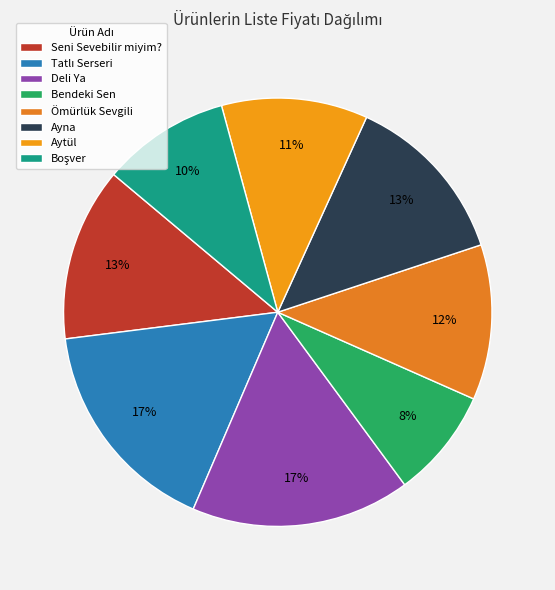

How many segments does this pie chart have?

8